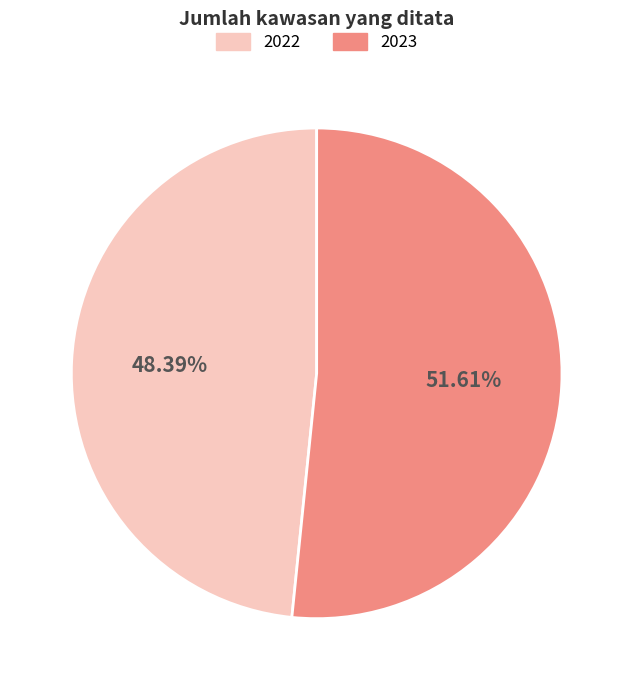

True or false: 2023 accounts for 52% of the total.

True